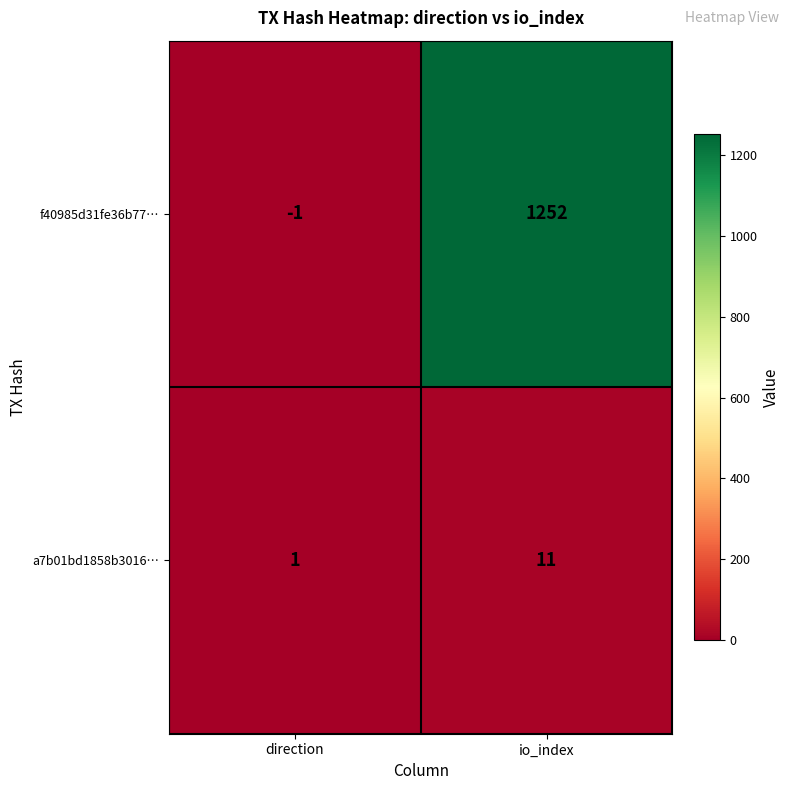

Which category has the lowest value across all series?

direction